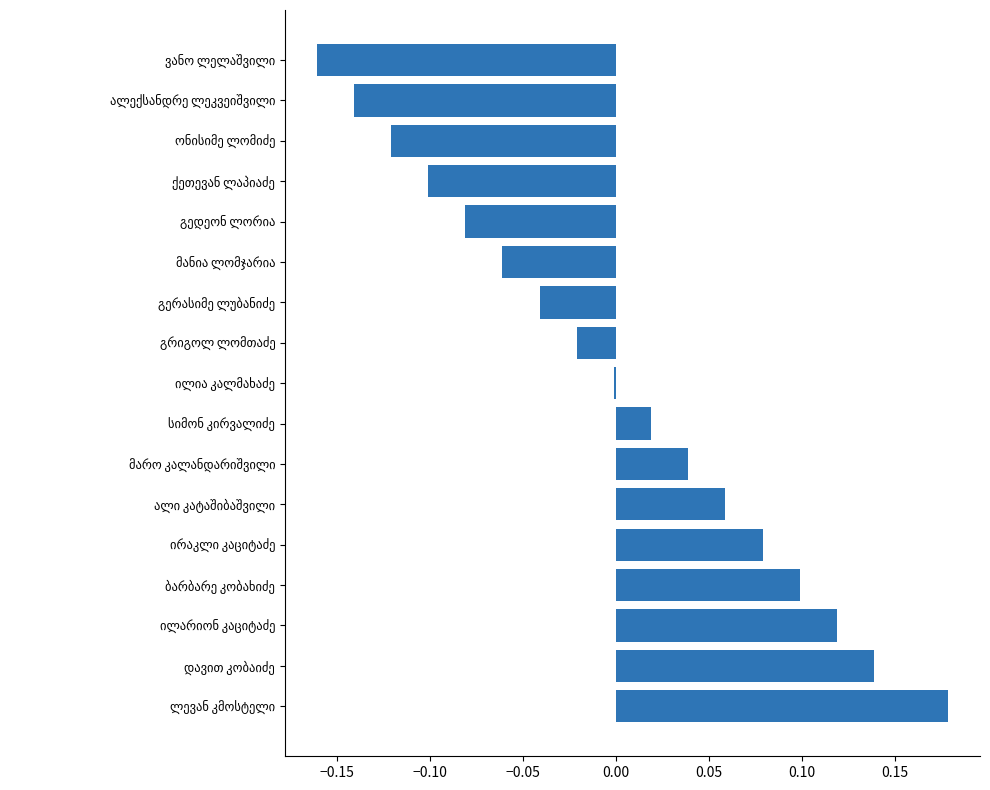

What is the difference between the maximum and minimum values?

0.3